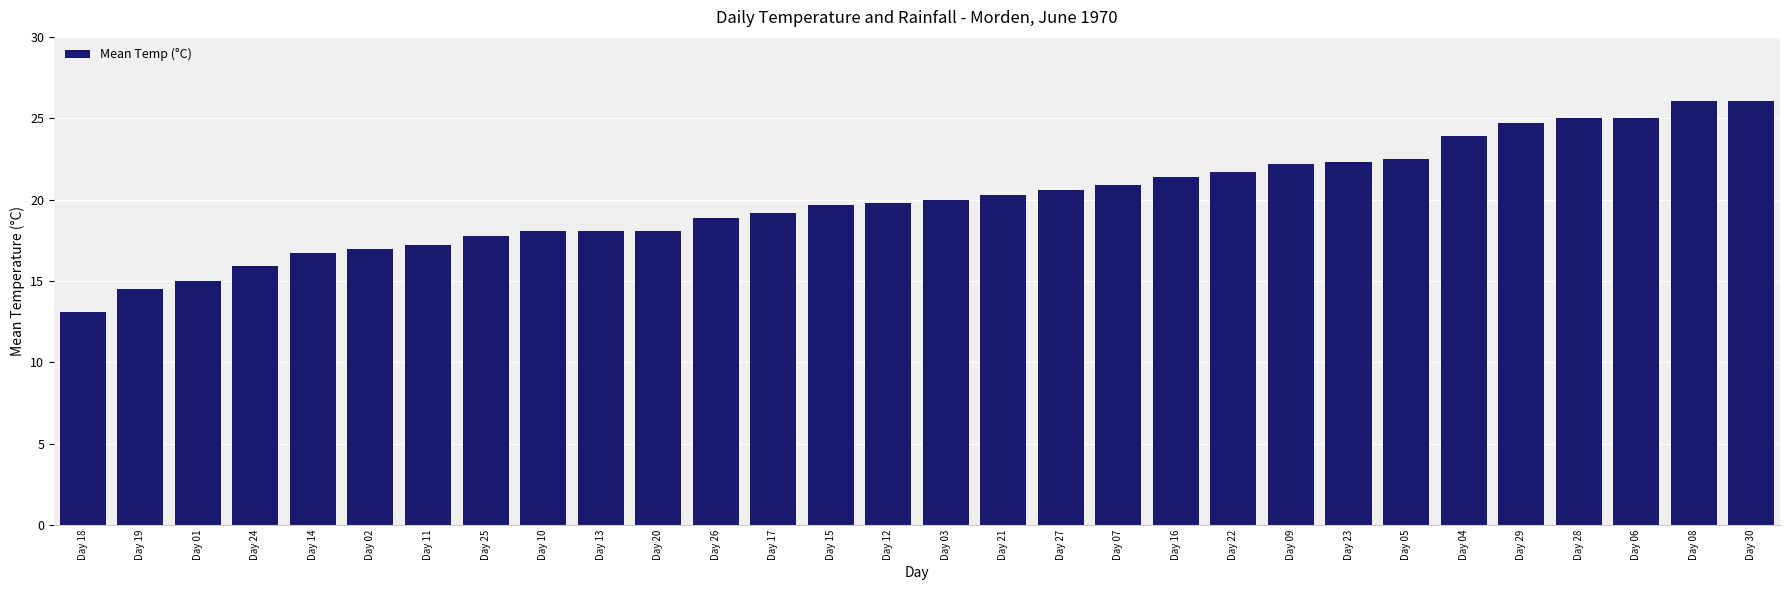

At which category does the chart reach its minimum across all series?

Day 18